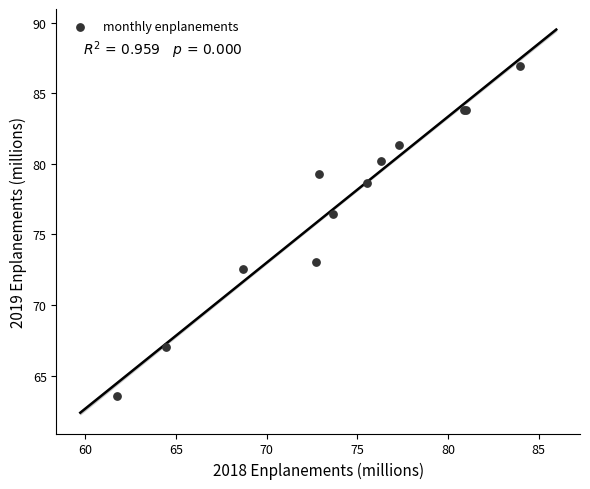

What Y value in the scatter plot is closest to 75?

76.4